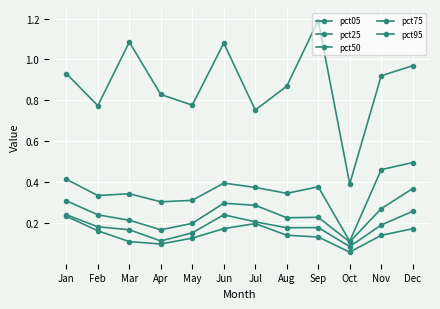

Is it true that pct95 equals 1.1 at Apr?

False